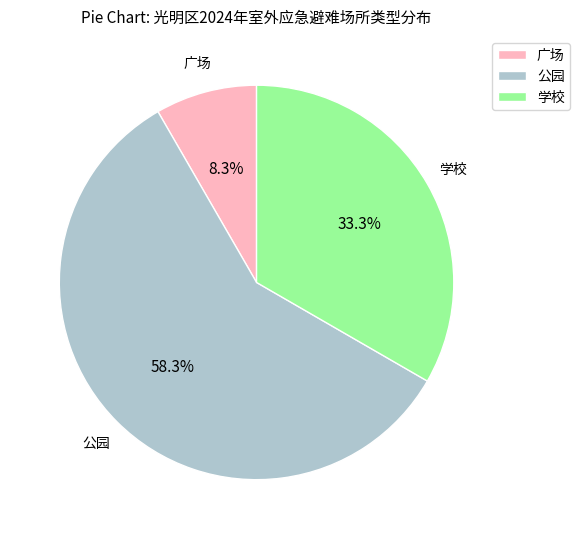

Which has a higher value, 广场 or 公园?

公园